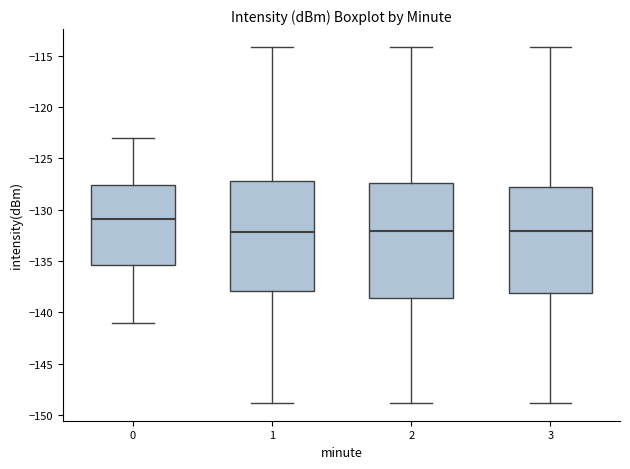

Reading left to right, read every box against the y-axis: the position of its median line, the range the box covers, and the ends of its whiskers. The values are not printed on the chart, so give them approximately, as read against the axis.

0: median -131.0, box -135.5 to -127.5, whiskers -141.0 to -123.0
1: median -132.0, box -138.0 to -127.0, whiskers -149.0 to -114.0
2: median -132.0, box -138.5 to -127.5, whiskers -149.0 to -114.0
3: median -132.0, box -138.0 to -127.5, whiskers -149.0 to -114.0